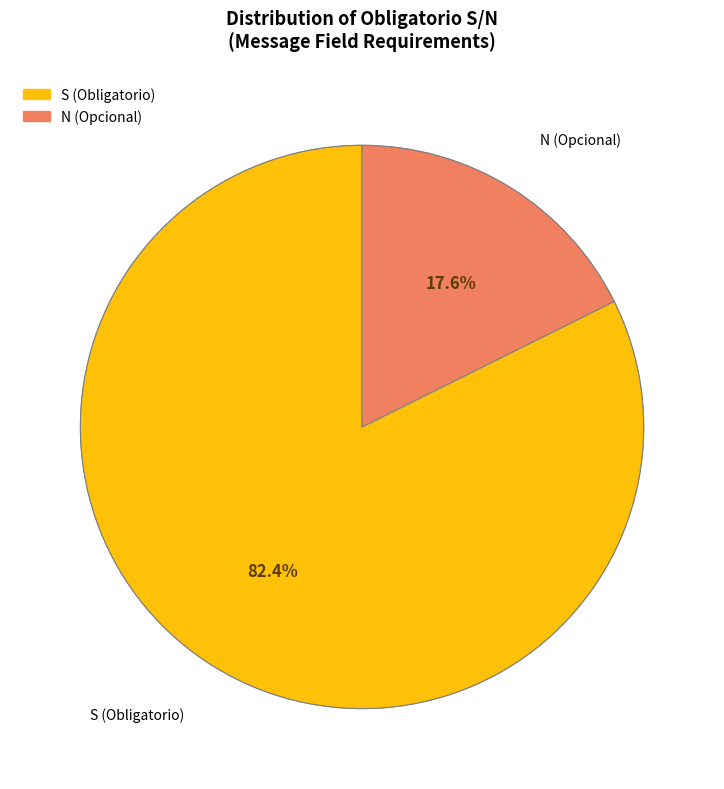

Which has a higher value, 14 or 8?

14